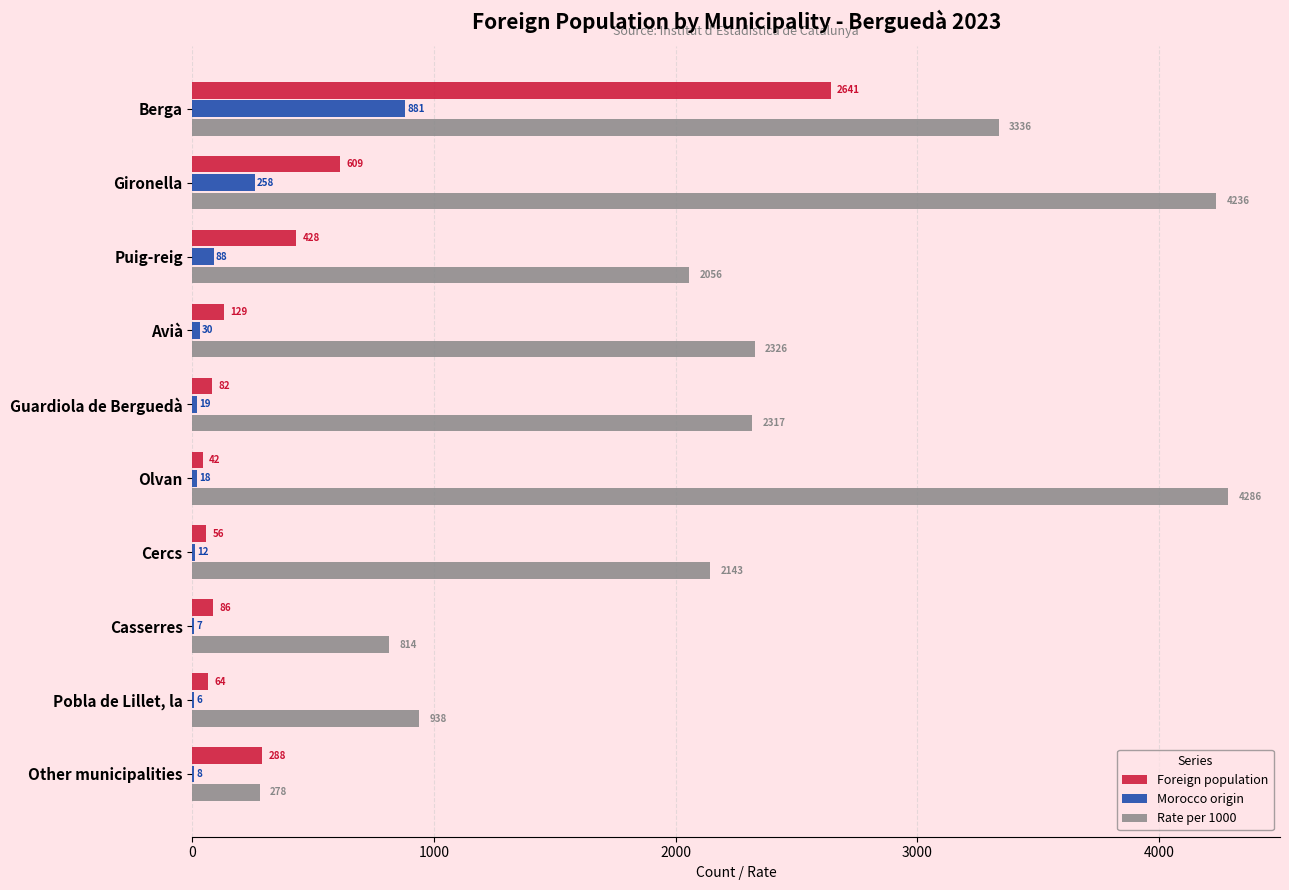

What is the sum of all Rate per 1000 values?

22730